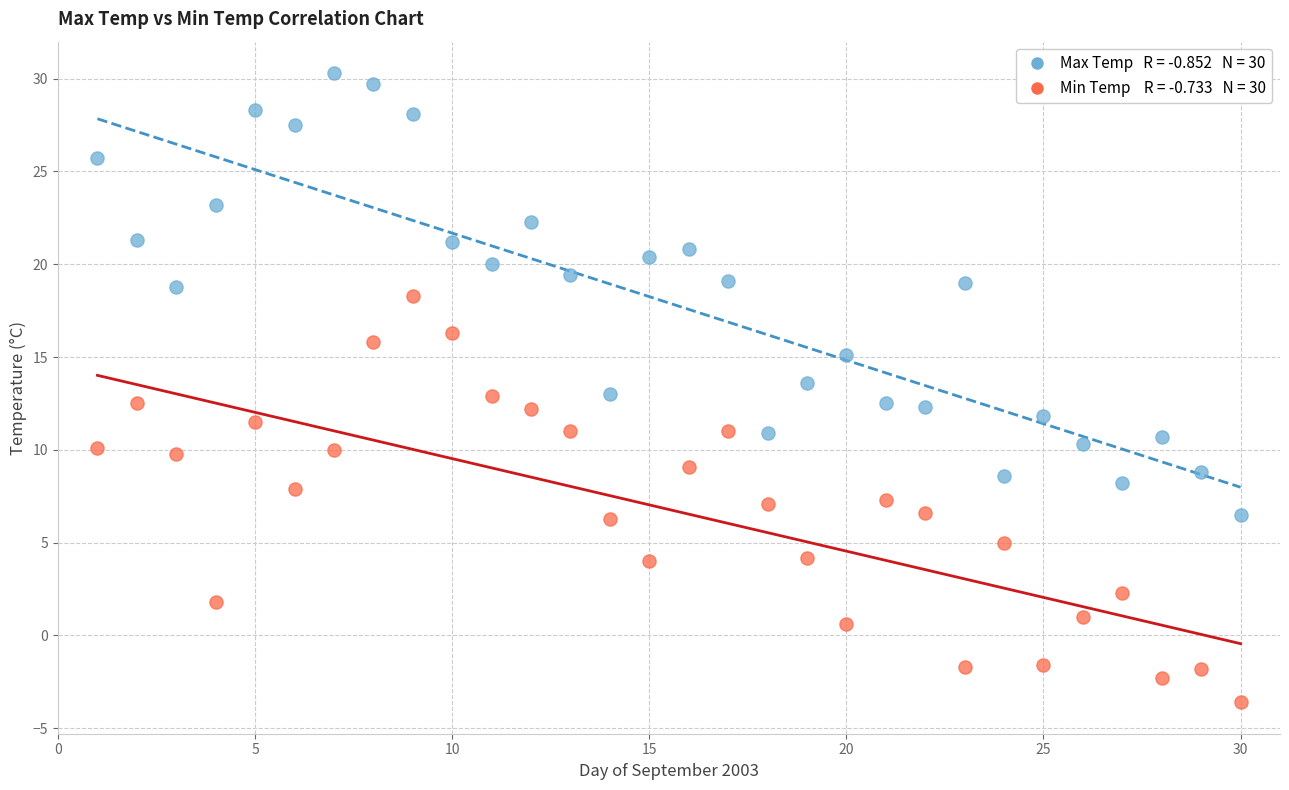

Across all data points, what is the range of Y values (max minus min)?

33.9